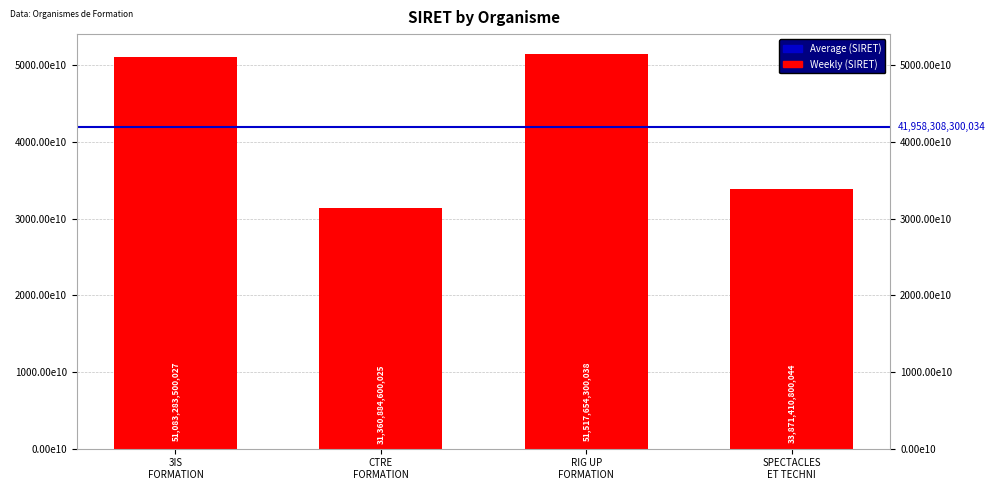

Which category has the highest value across all series?

RIG UP
FORMATION